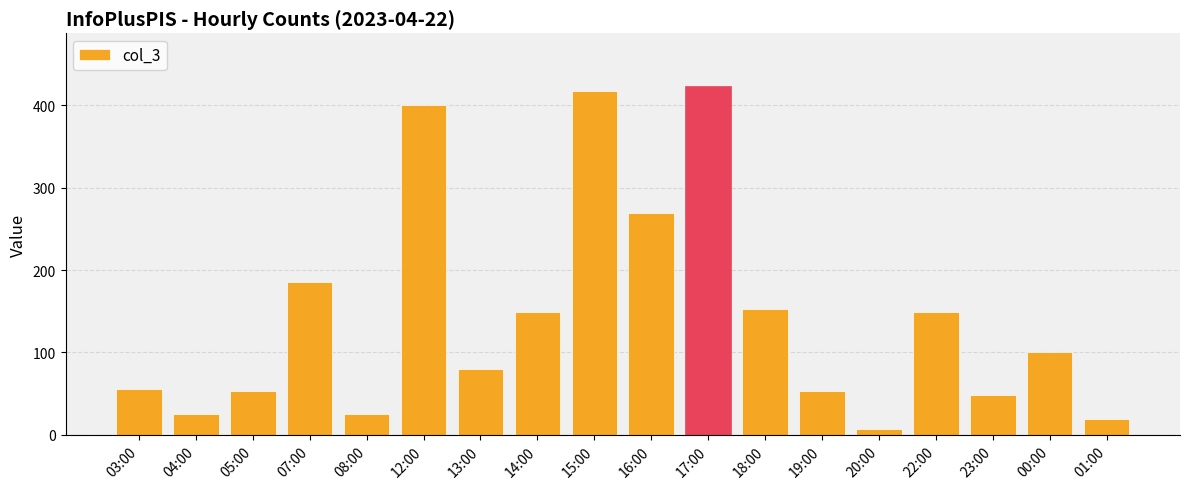

What is the label of the 13th bar from the left?

19:00